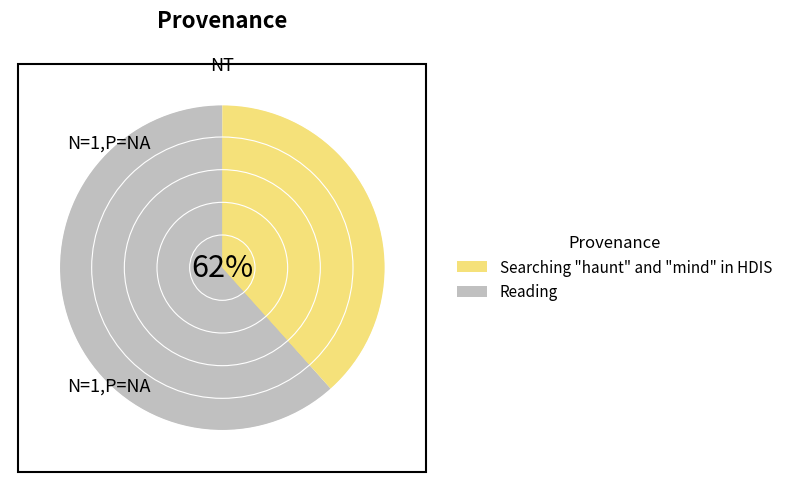

To the nearest percent, what is the average slice percentage?

50%